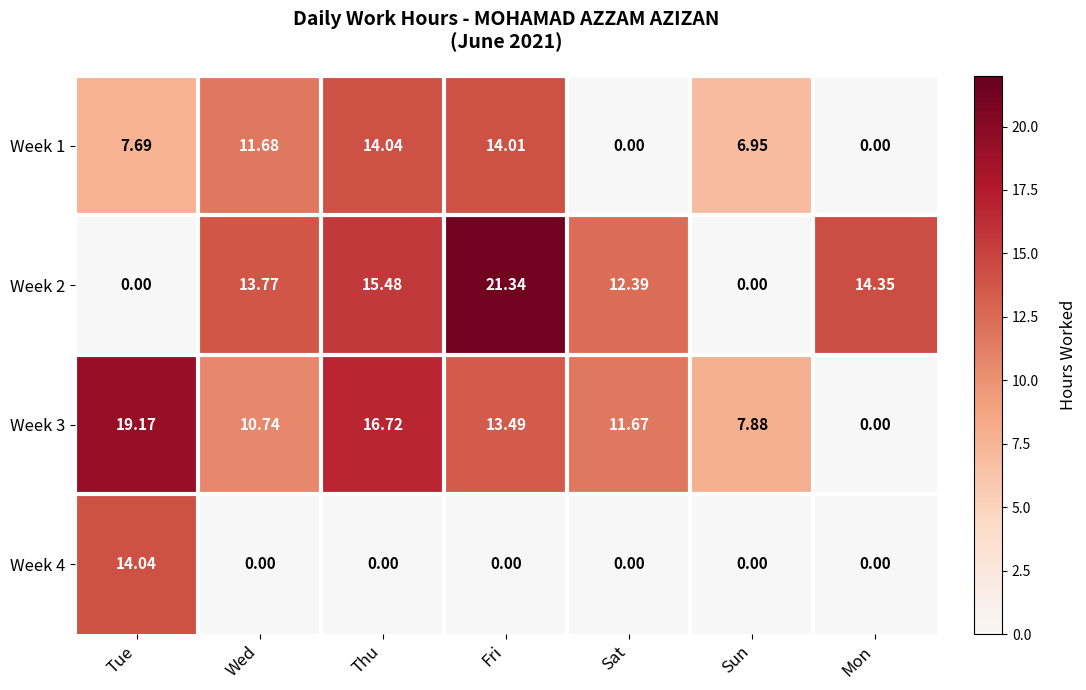

Which label corresponds to the largest value in the chart?

Fri